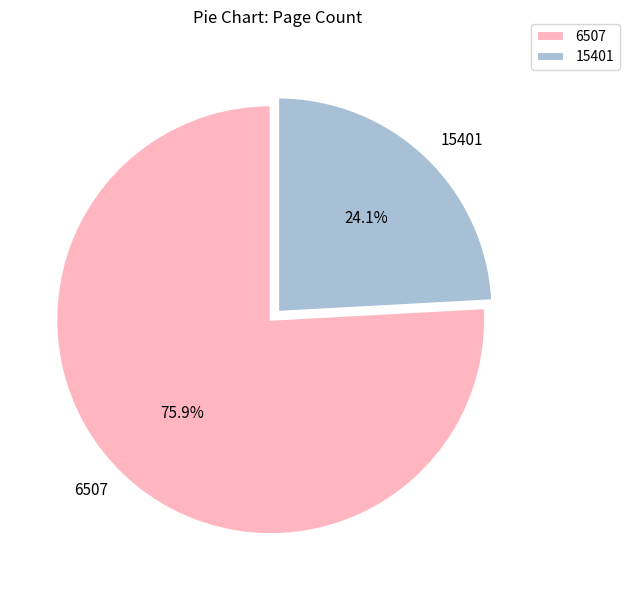

Which slice represents more than half of the pie?

6507